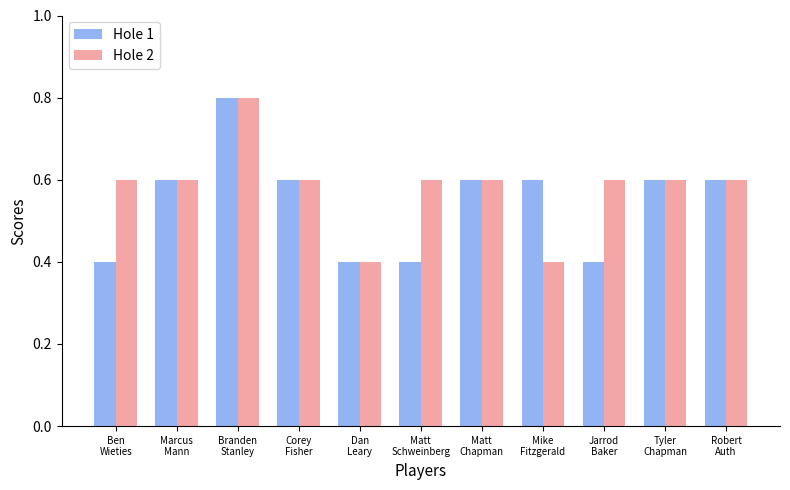

What is the difference between the maximum and minimum values in the Hole 1 series?

0.4